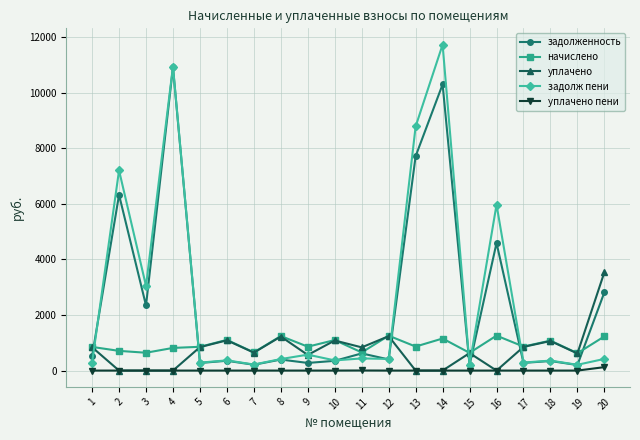

What is the value of the начислено point at the 6th from the left?

1103.8